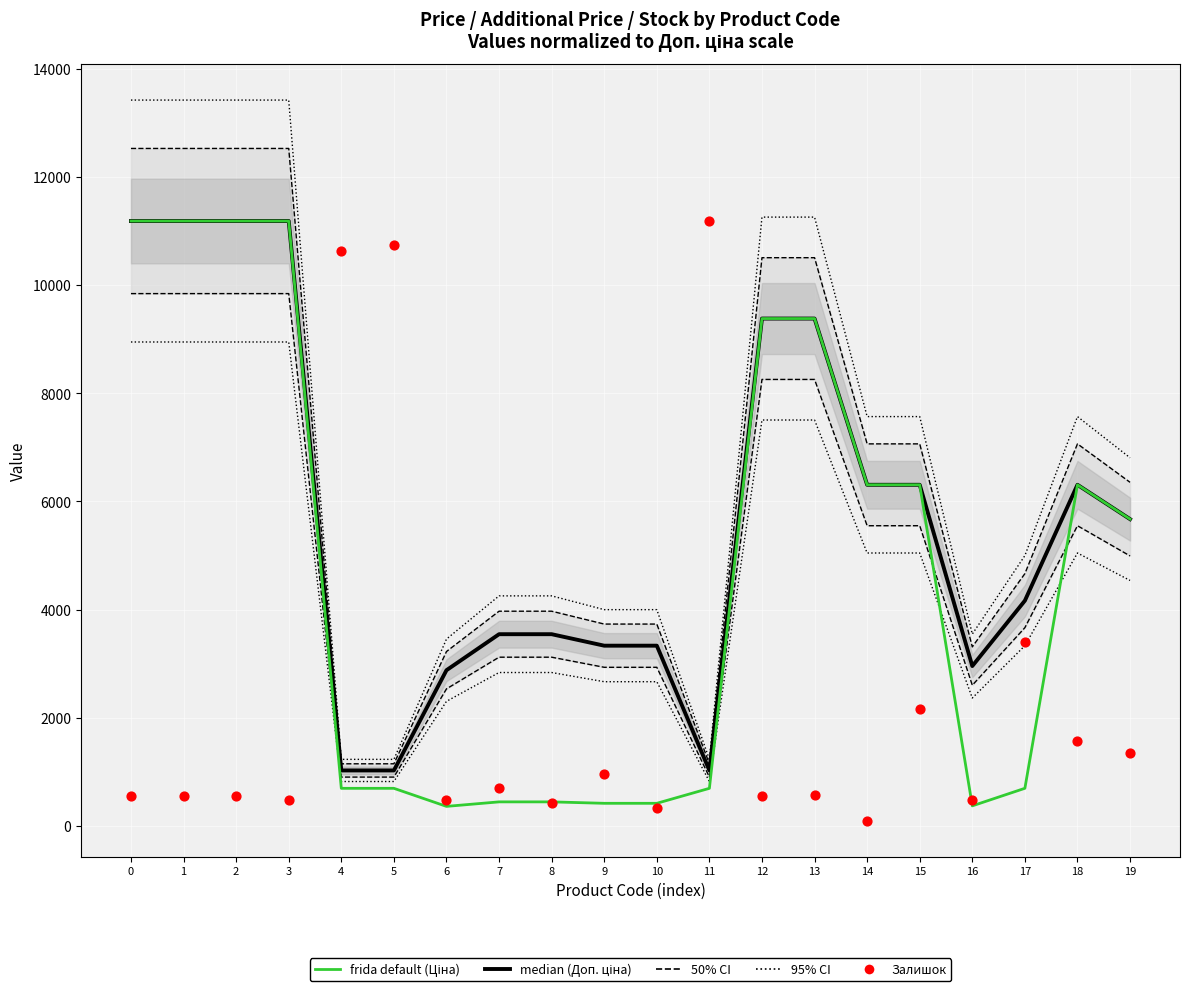

Which series contains the lowest Y value?

Залишок (norm.)